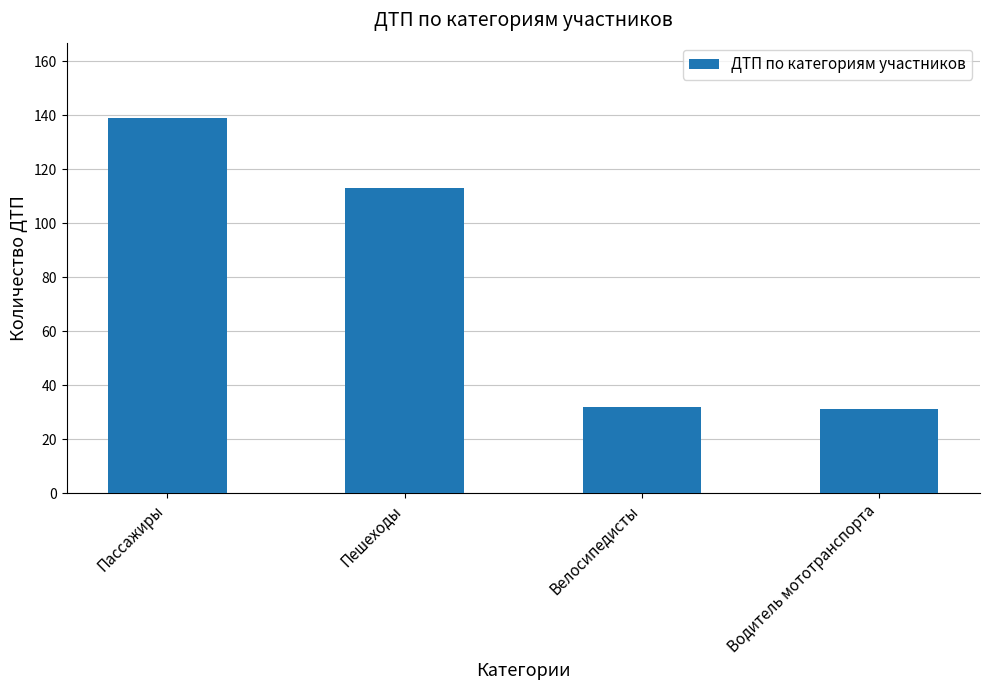

Reading right to left, list all the values displayed in this chart.

Водитель мототранспорта=31	Велосипедисты=32	Пешеходы=113	Пассажиры=139